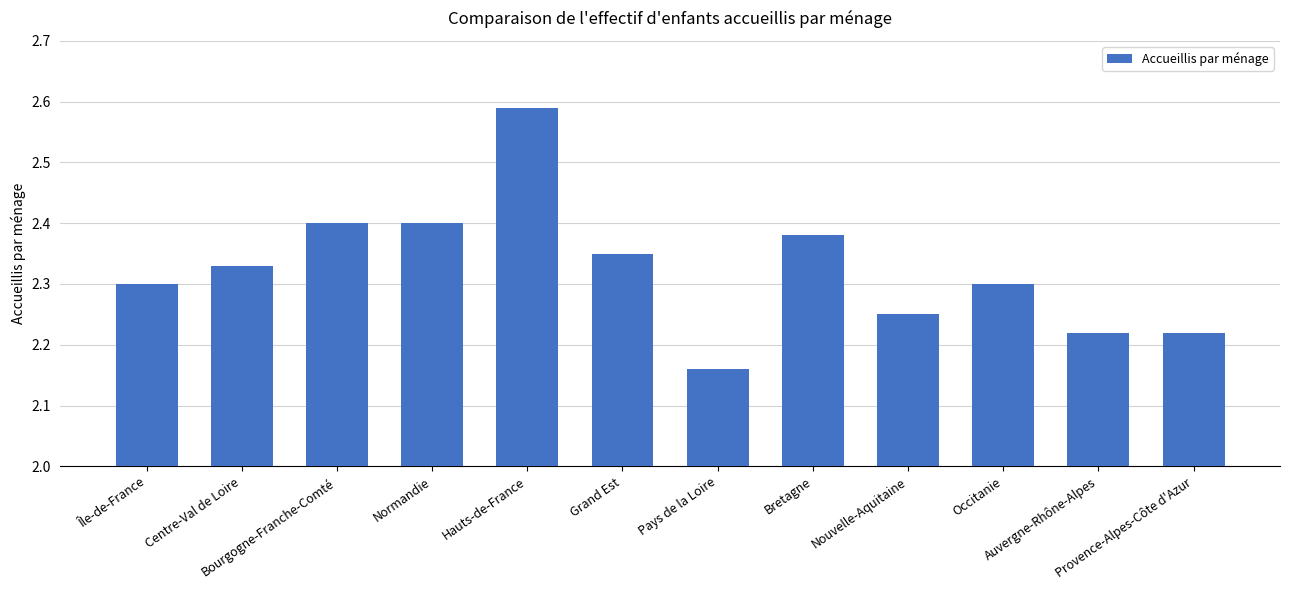

How many values are between 2 and 3?

12